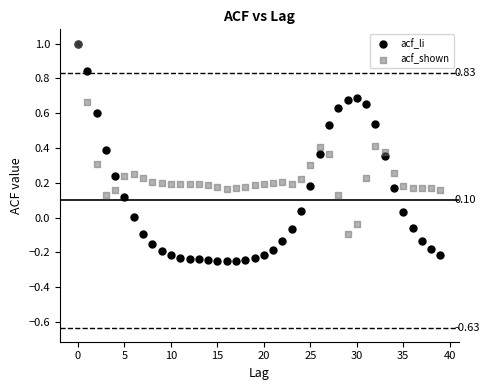

What are all the series names shown in the legend?

acf_li, acf_shown